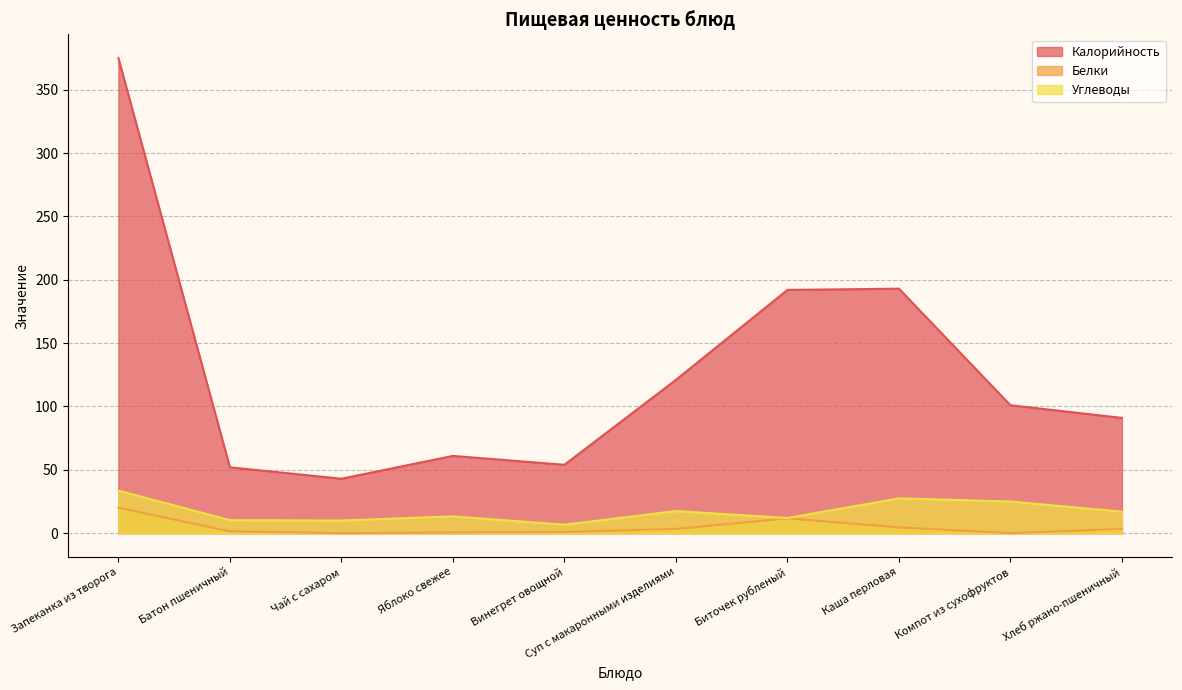

How many data points does each series have?

10